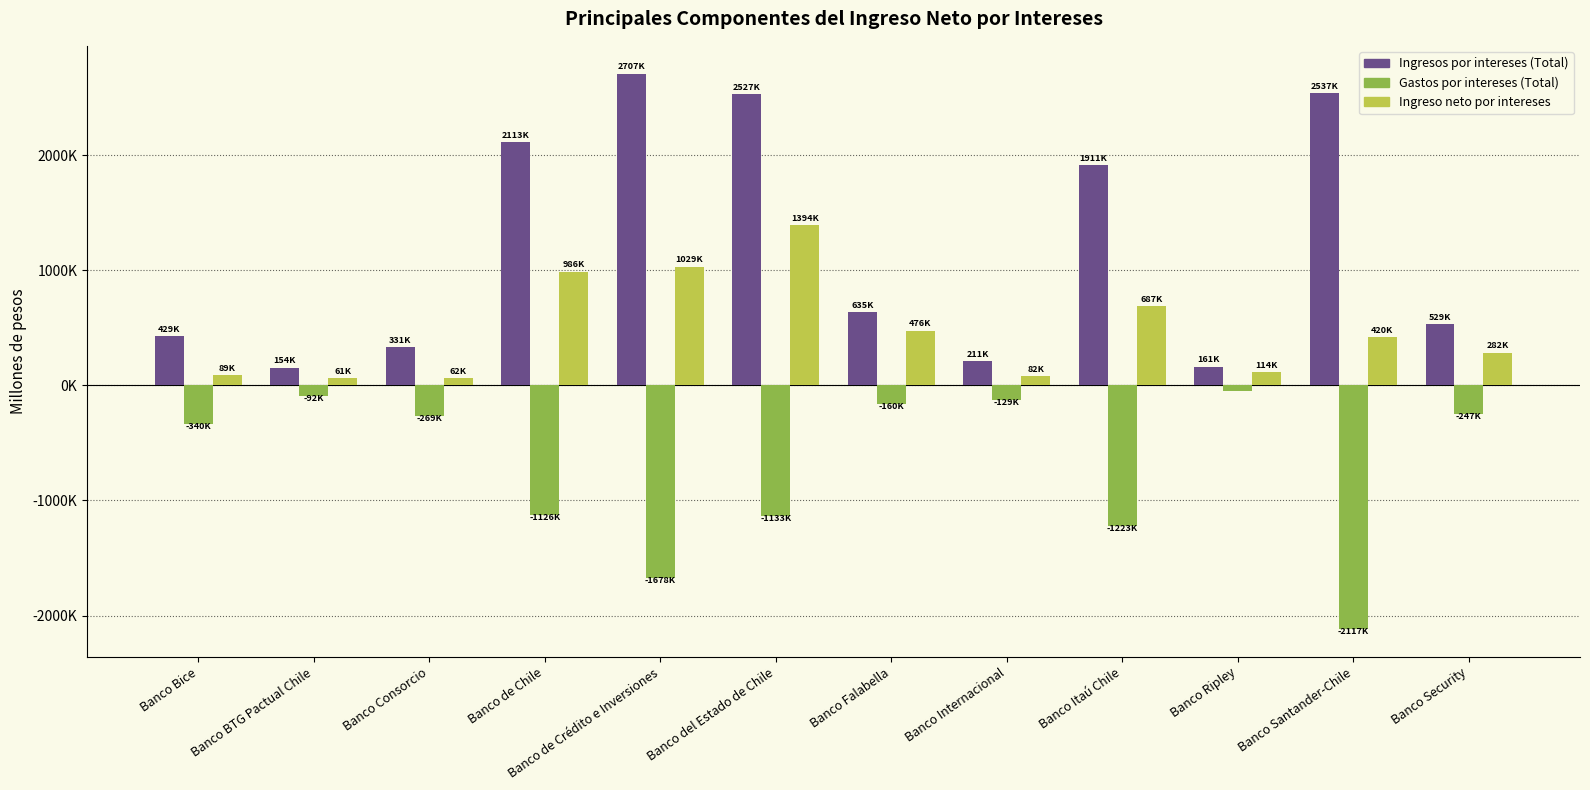

Which label corresponds to the largest value in the chart?

Banco de Crédito e Inversiones